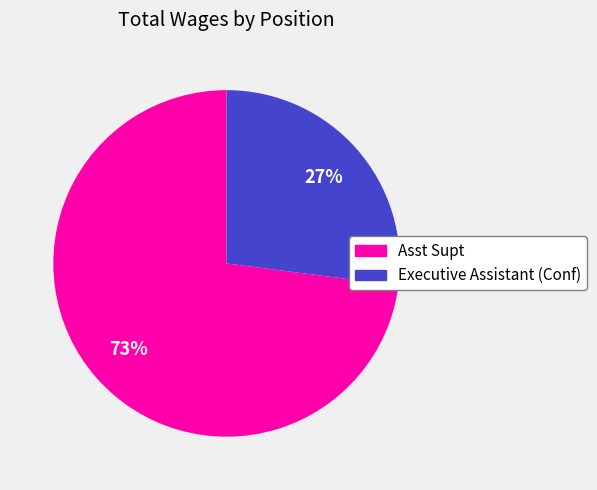

True or false: Executive Assistant (Conf) accounts for 19% of the total.

False